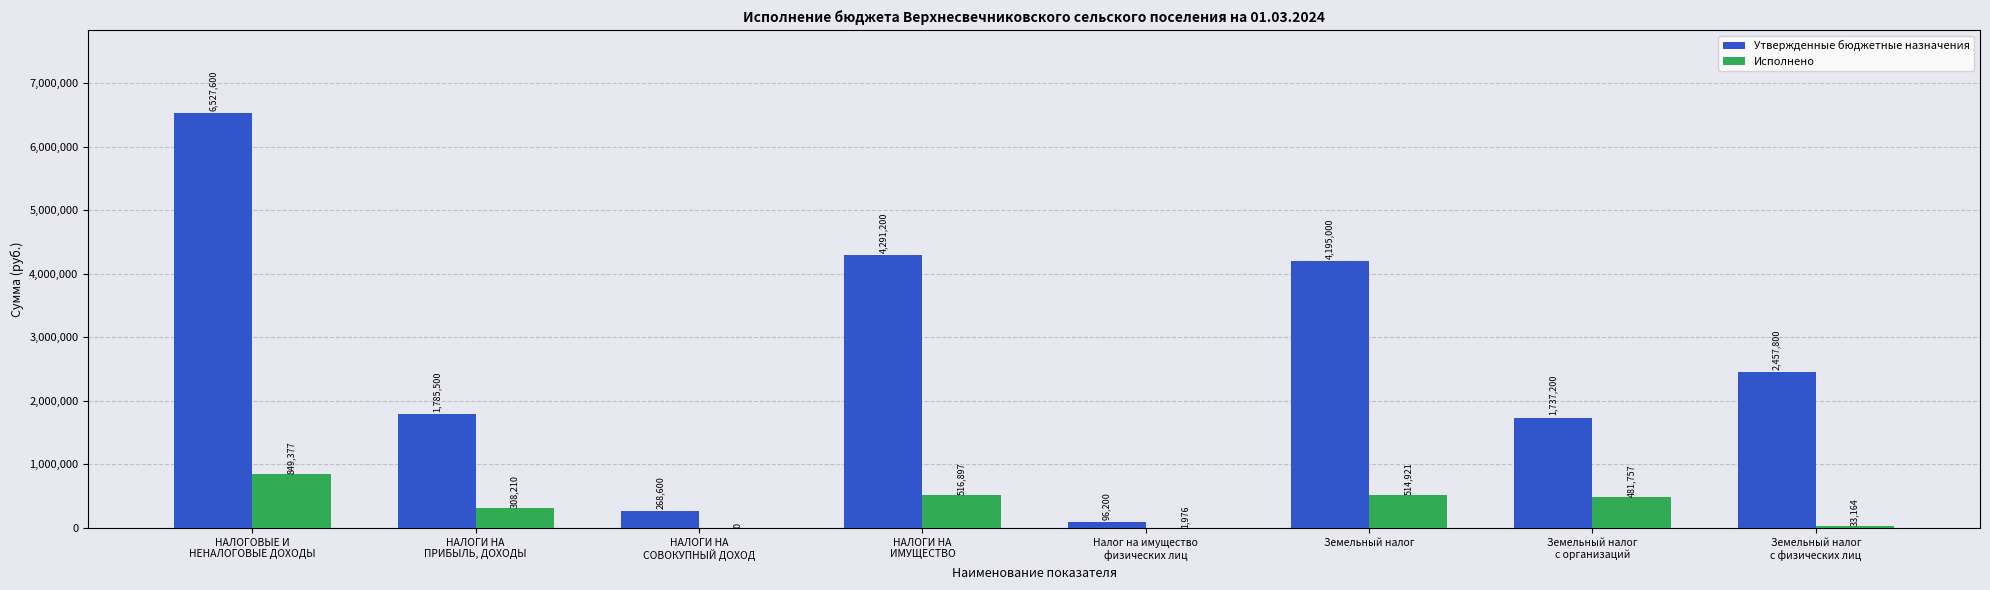

Which series has the largest total across all categories?

Утвержденные бюджетные назначения